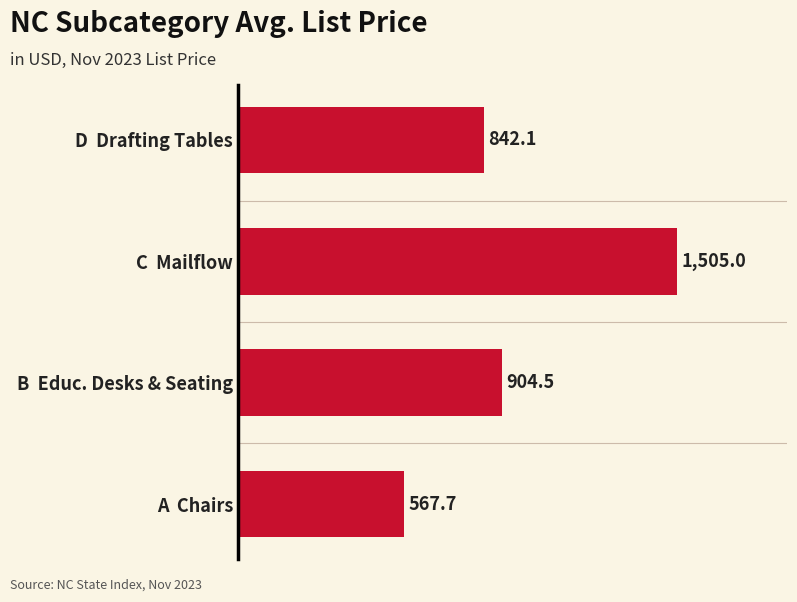

What is the difference between the second highest and minimum values?

336.8